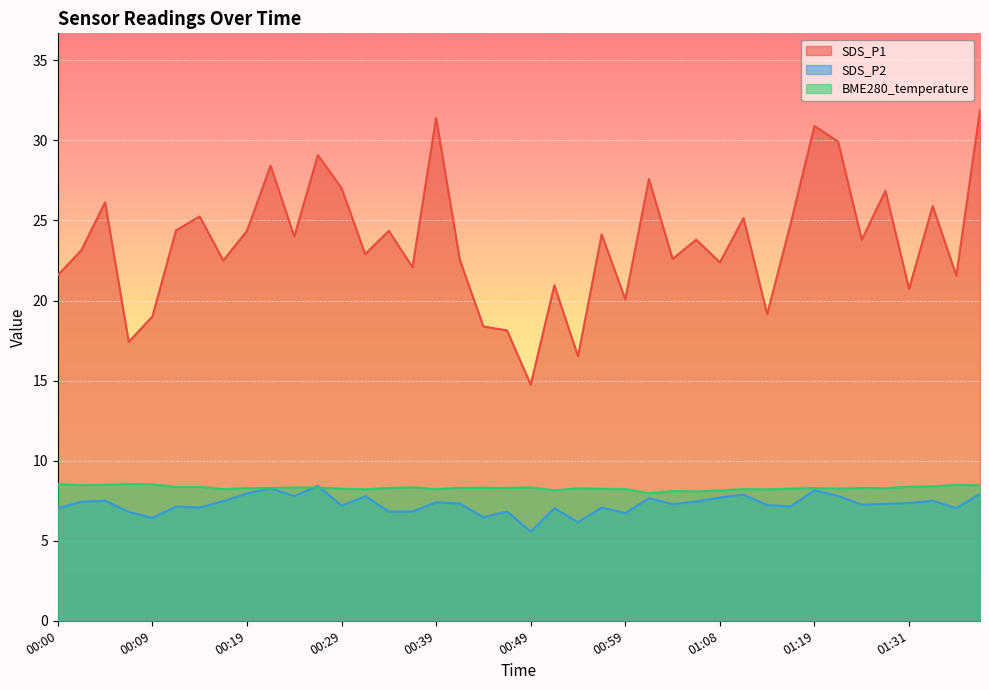

What is the difference between the maximum and minimum values in the SDS_P2 series?

2.9